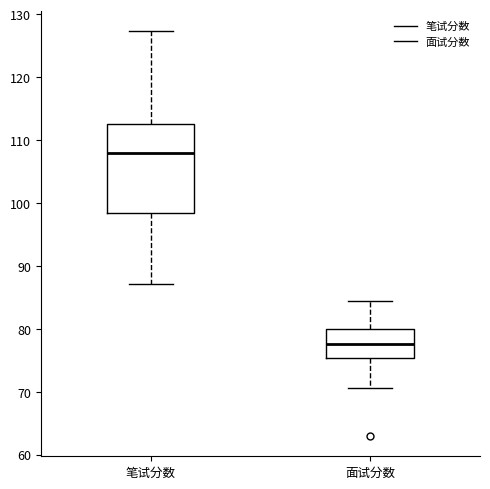

Where does the median line of the box for 笔试分数 sit on the y-axis? The values are not printed on the chart, so give them approximately, as read against the axis.

108